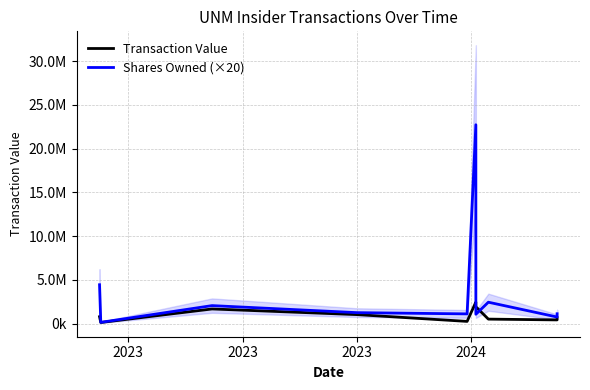

How many lines are shown in the chart?

2